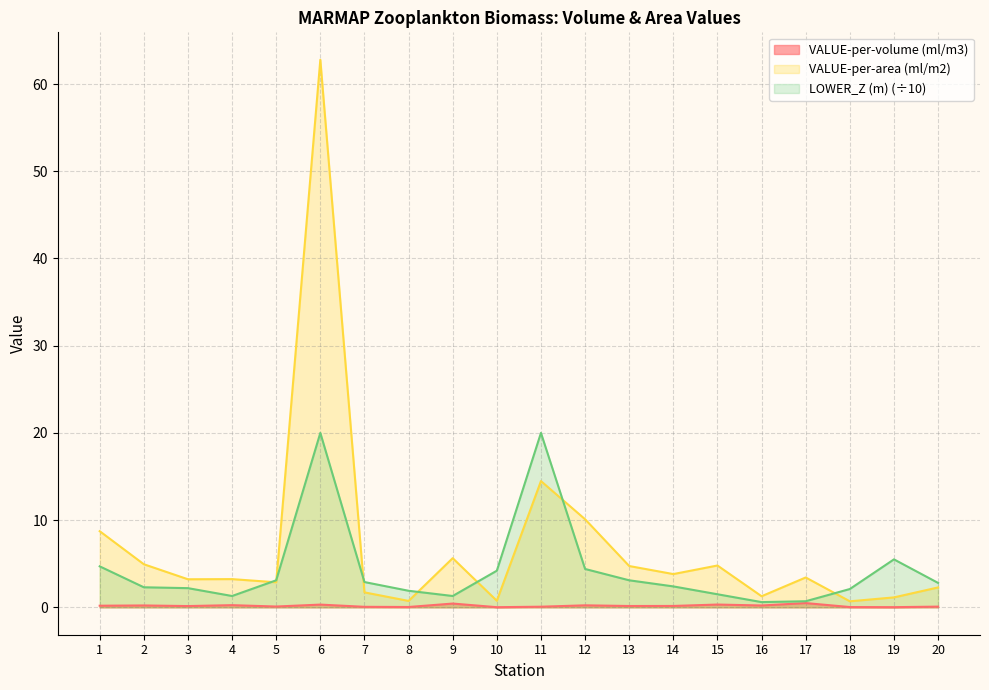

What is the difference between the highest and lowest values at 18?

2.1